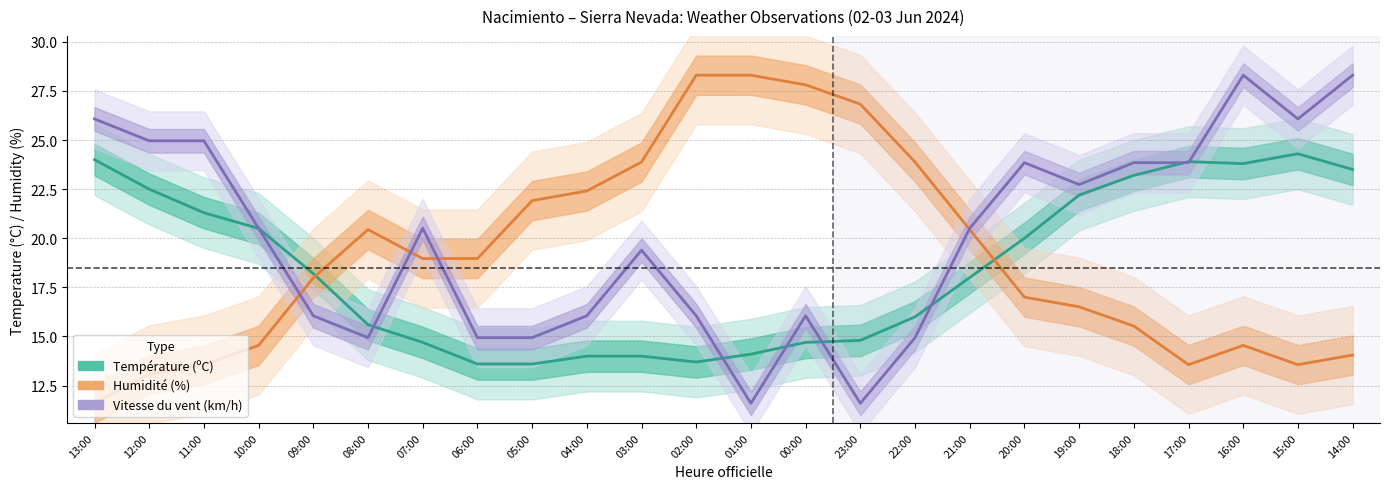

At how many categories does at least one series exceed 18?

24